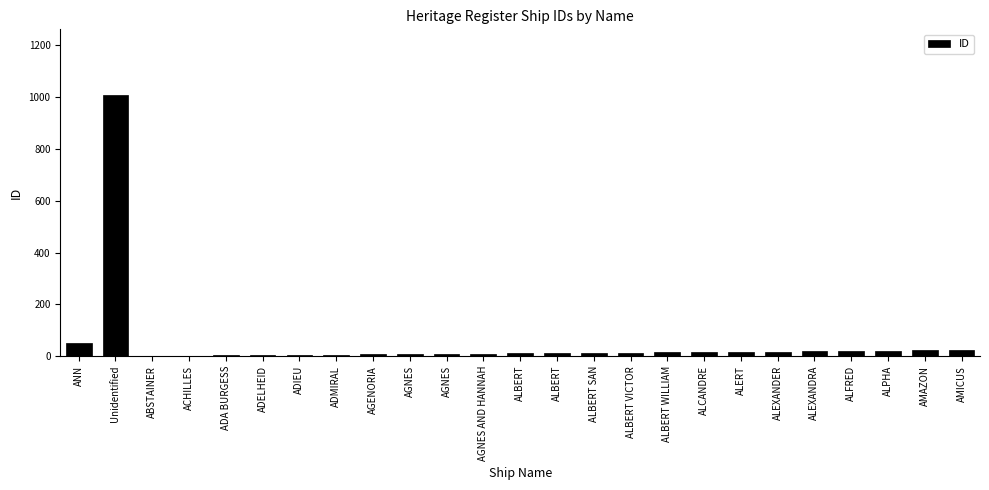

The chart shows a value of 18 at ALEXANDER. True or false?

True